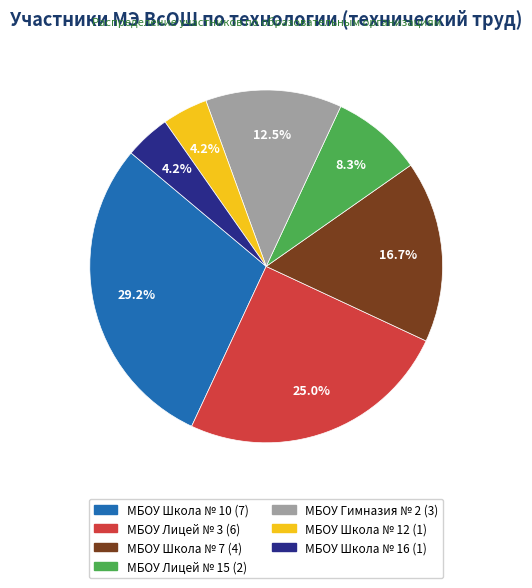

Is there any slice that represents more than half of the pie?

No